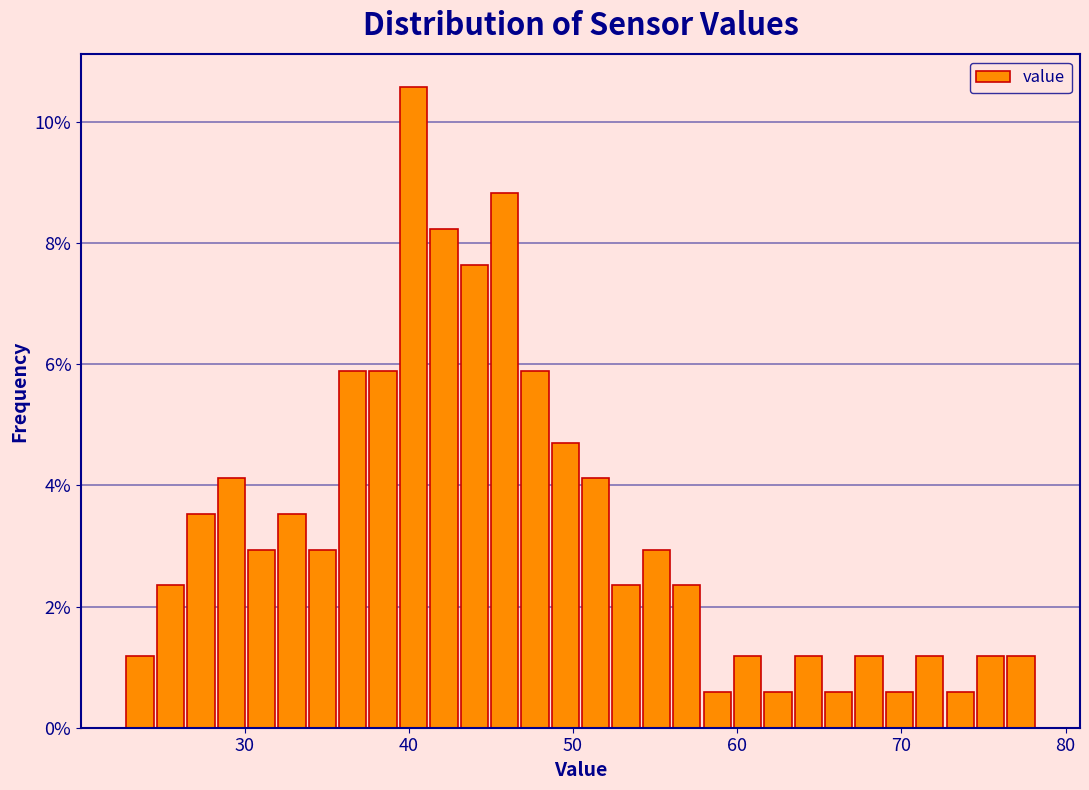

Around what value on the x-axis is the tallest bar? Give the approximate position of its centre, as read against the axis.

40